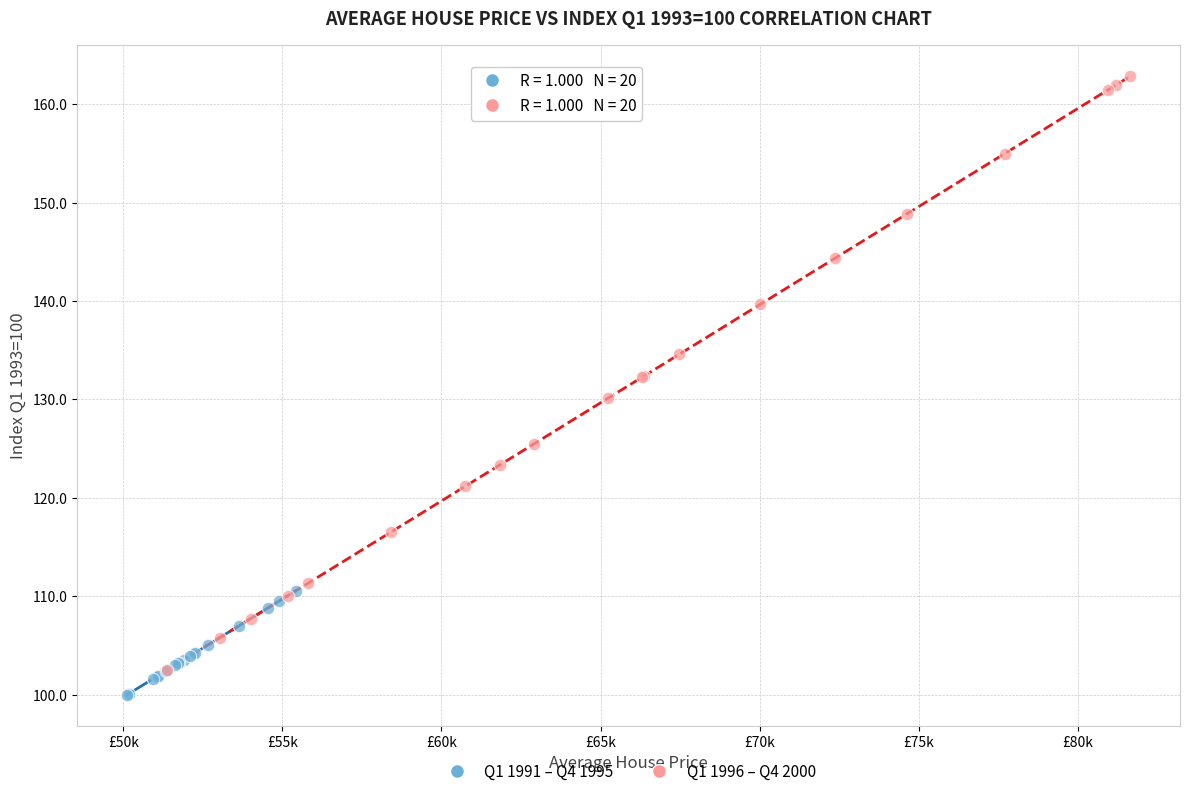

What are all the series names shown in the legend?

Q1 1991 – Q4 1995, Q1 1996 – Q4 2000